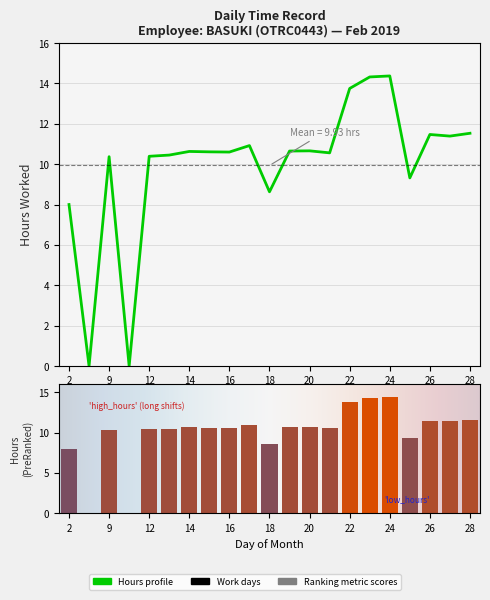

Count the number of categories in the chart.

21